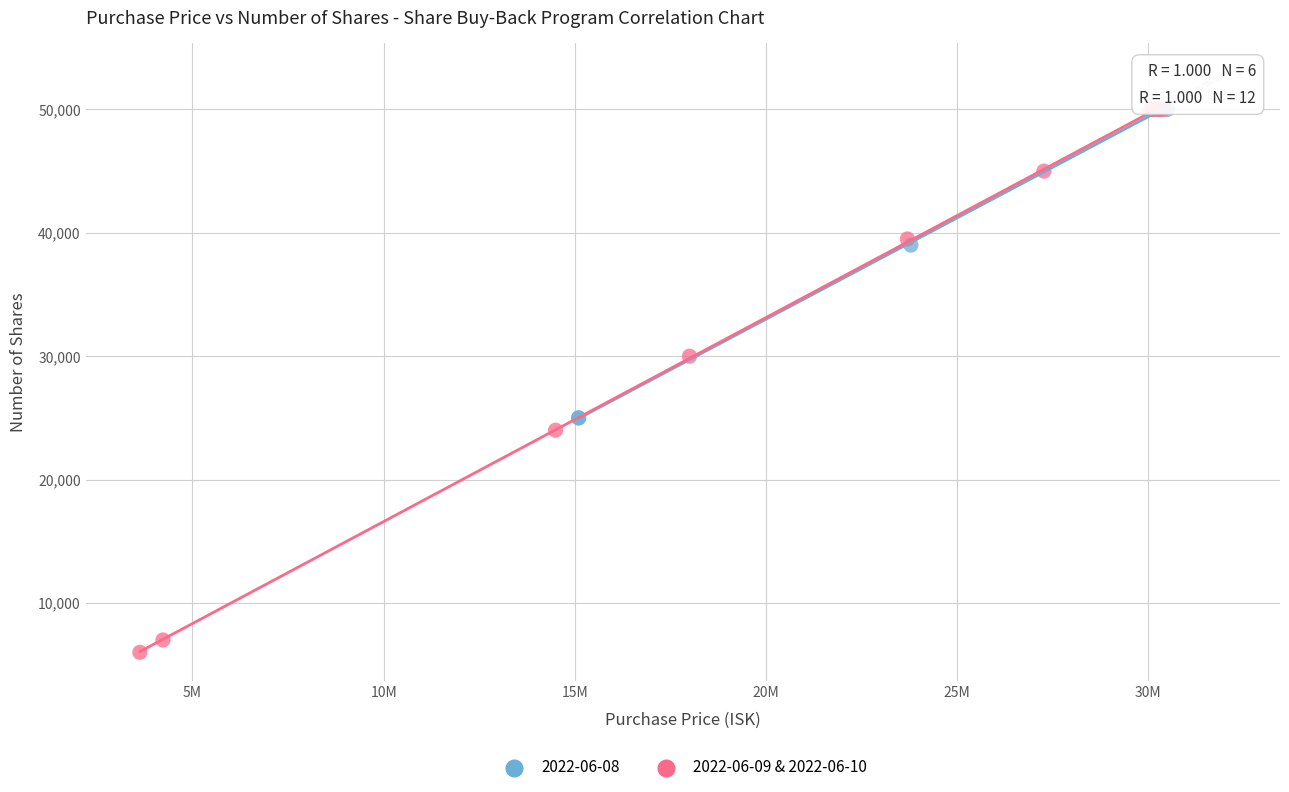

Which series reaches the minimum Y coordinate?

2022-06-09 & 2022-06-10